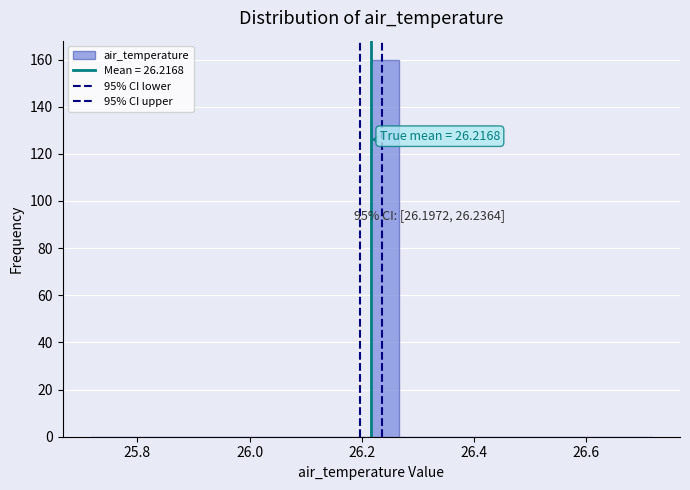

Around what value on the x-axis is the tallest bar? Give the approximate position of its centre, as read against the axis.

26.24